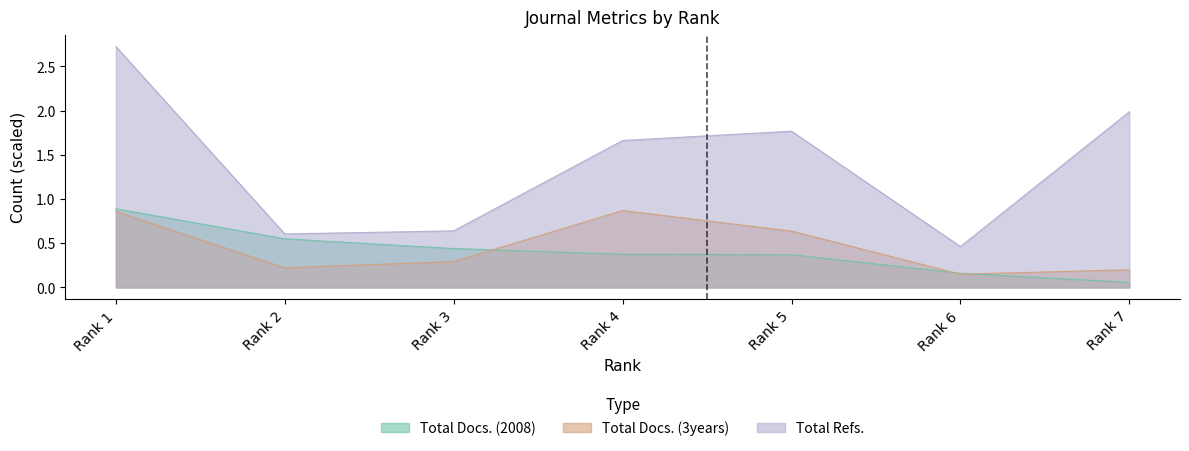

Between which two adjacent categories do Total Docs. (2008) and Total Docs. (3years) first intersect?

Rank 3 and Rank 4